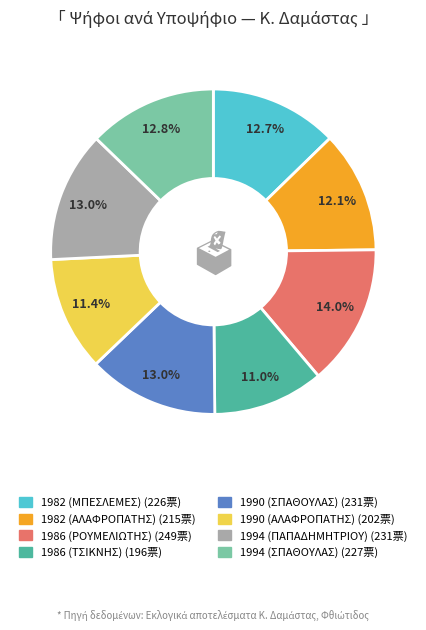

What percentage is the 1994 (ΠΑΠΑΔΗΜΗΤΡΙΟΥ) slice, to the nearest percent?

13%